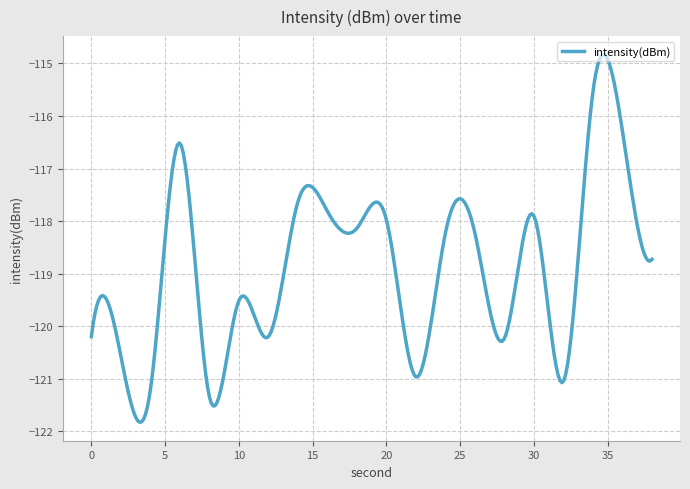

What is the smallest value displayed?

-121.8